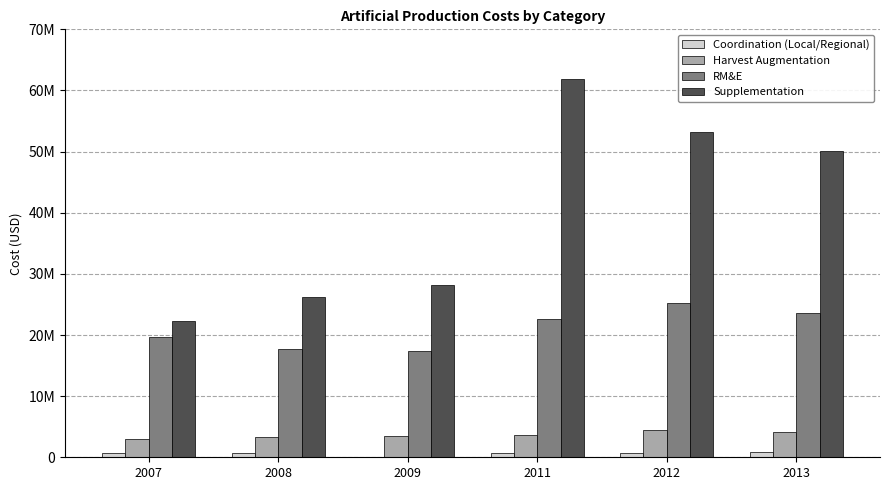

What are all the series names shown in the legend?

Coordination (Local/Regional), Harvest Augmentation, RM&E, Supplementation